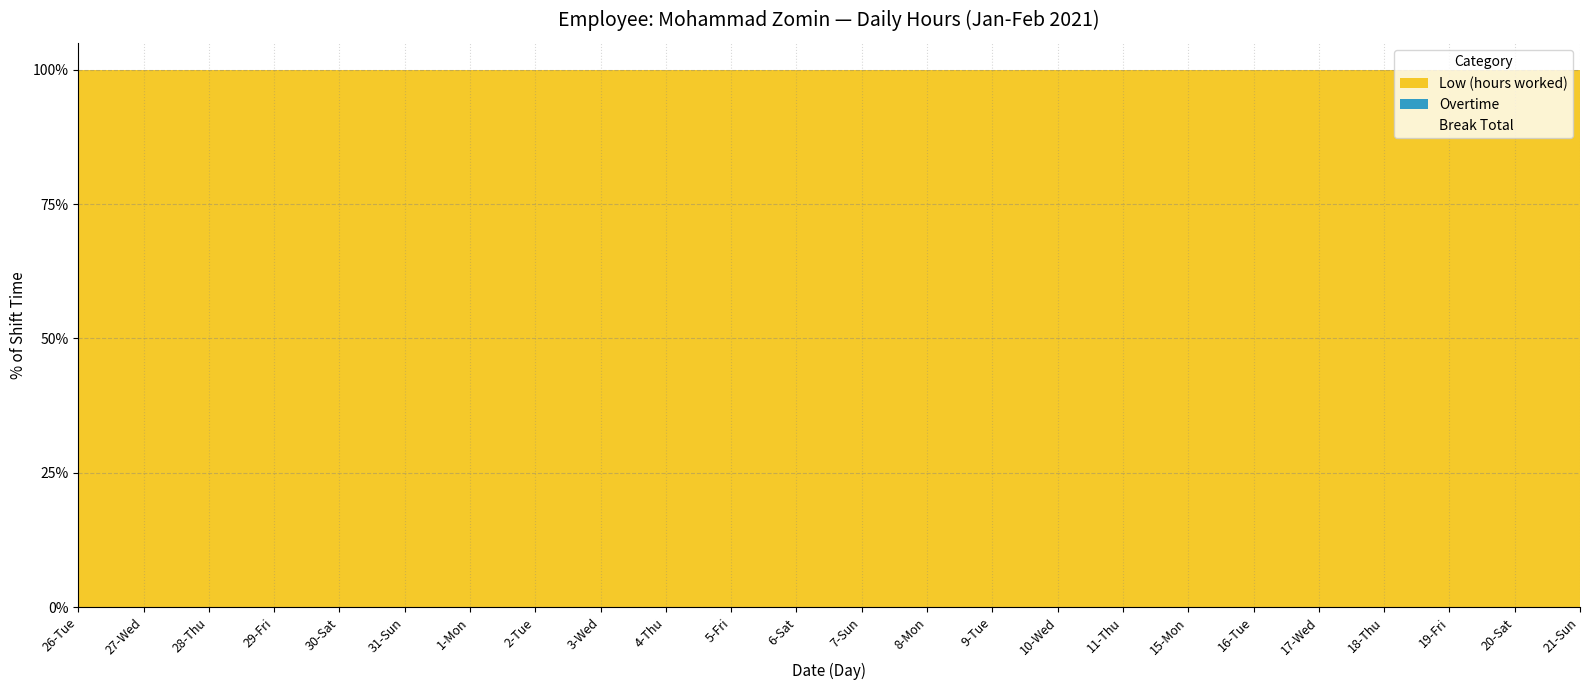

Reading left to right, extract all data points from this chart.

Low (hours worked): 26-Tue=11.0	27-Wed=11.1	28-Thu=11.2	29-Fri=11.1	30-Sat=11.0	31-Sun=9.5	1-Mon=11.0	2-Tue=11.0	3-Wed=11.2	4-Thu=11.1	5-Fri=11.0	6-Sat=11.2	7-Sun=9.4	8-Mon=11.0	9-Tue=11.2	10-Wed=11.0	11-Thu=9.1	15-Mon=10.9	16-Tue=11.1	17-Wed=11.1	18-Thu=11.0	19-Fri=11.1	20-Sat=11.1	21-Sun=9.6
Overtime: 26-Tue=0.0	27-Wed=0.0	28-Thu=0.0	29-Fri=0.0	30-Sat=0.0	31-Sun=0.0	1-Mon=0.0	2-Tue=0.0	3-Wed=0.0	4-Thu=0.0	5-Fri=0.0	6-Sat=0.0	7-Sun=0.0	8-Mon=0.0	9-Tue=0.0	10-Wed=0.0	11-Thu=0.0	15-Mon=0.0	16-Tue=0.0	17-Wed=0.0	18-Thu=0.0	19-Fri=0.0	20-Sat=0.0	21-Sun=0.0
Break Total: 26-Tue=0.0	27-Wed=0.0	28-Thu=0.0	29-Fri=0.0	30-Sat=0.0	31-Sun=0.0	1-Mon=0.0	2-Tue=0.0	3-Wed=0.0	4-Thu=0.0	5-Fri=0.0	6-Sat=0.0	7-Sun=0.0	8-Mon=0.0	9-Tue=0.0	10-Wed=0.0	11-Thu=0.0	15-Mon=0.0	16-Tue=0.0	17-Wed=0.0	18-Thu=0.0	19-Fri=0.0	20-Sat=0.0	21-Sun=0.0